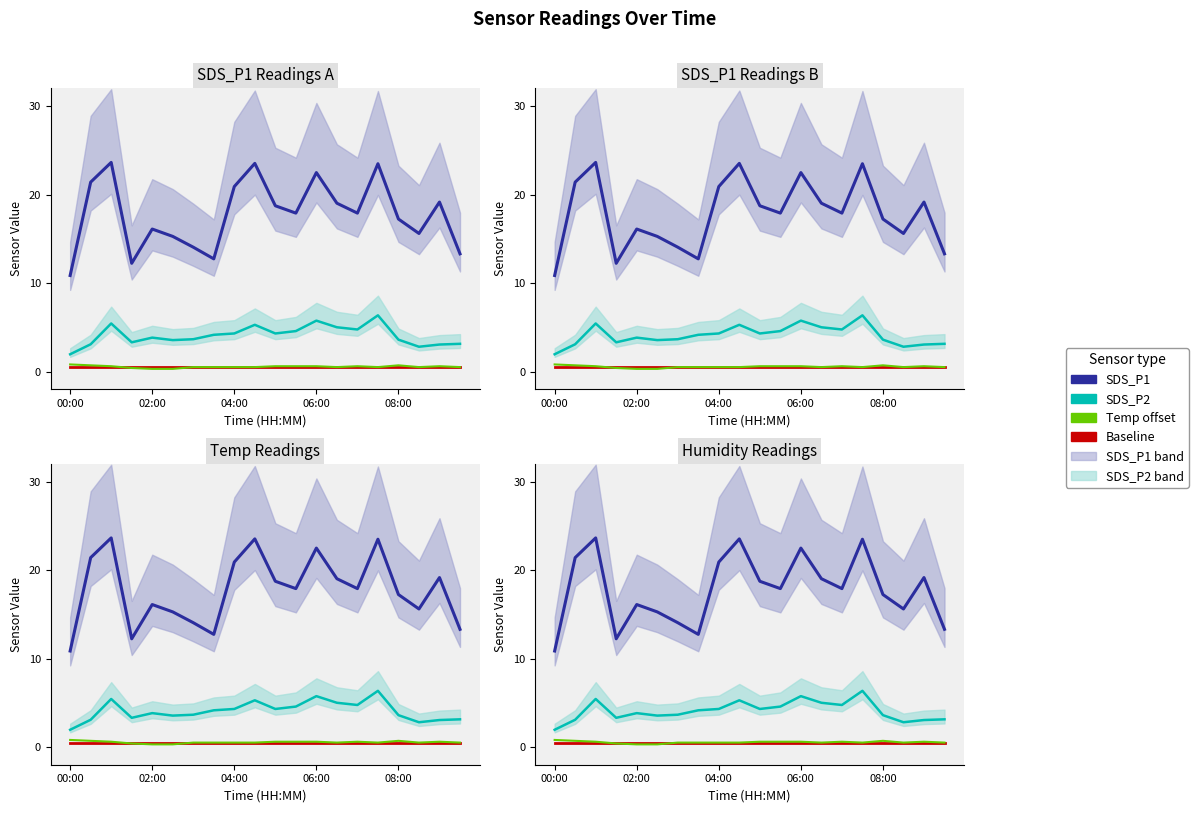

Reading right to left, transcribe all the data shown in this chart.

SDS_P1: 13.3	19.1	15.6	17.2	23.5	17.9	19.0	22.5	17.9	18.7	23.5	20.9	12.7	14.1	15.3	16.1	12.2	23.6	21.4	10.8
SDS_P2: 3.1	3.0	2.8	3.6	6.3	4.8	5.0	5.8	4.6	4.3	5.3	4.3	4.2	3.6	3.5	3.8	3.3	5.4	3.1	1.9
Baseline: 0.5	0.5	0.5	0.5	0.5	0.5	0.5	0.5	0.5	0.5	0.5	0.5	0.5	0.5	0.5	0.5	0.5	0.5	0.5	0.5
Temp offset: 0.5	0.6	0.5	0.7	0.5	0.6	0.5	0.6	0.6	0.6	0.5	0.5	0.5	0.5	0.3	0.3	0.4	0.6	0.7	0.8